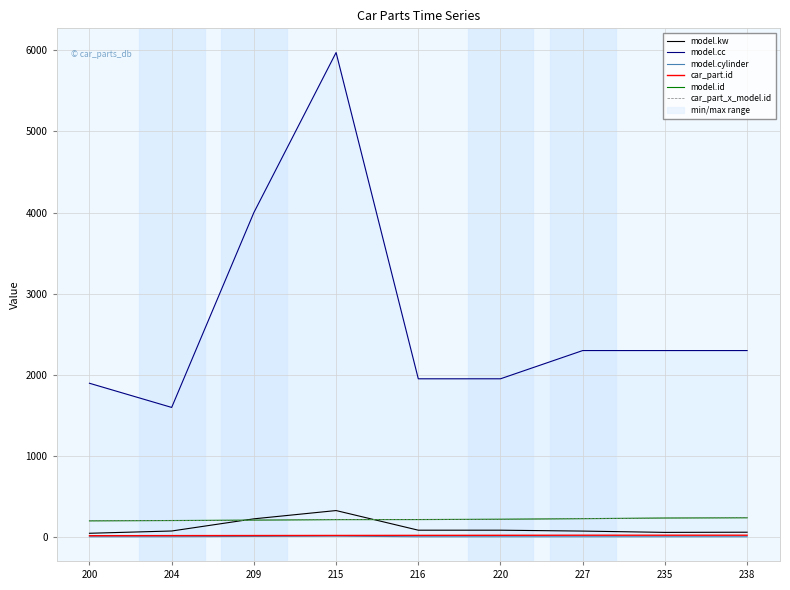

What is the value of the model.kw point at the 5th from the left?

85